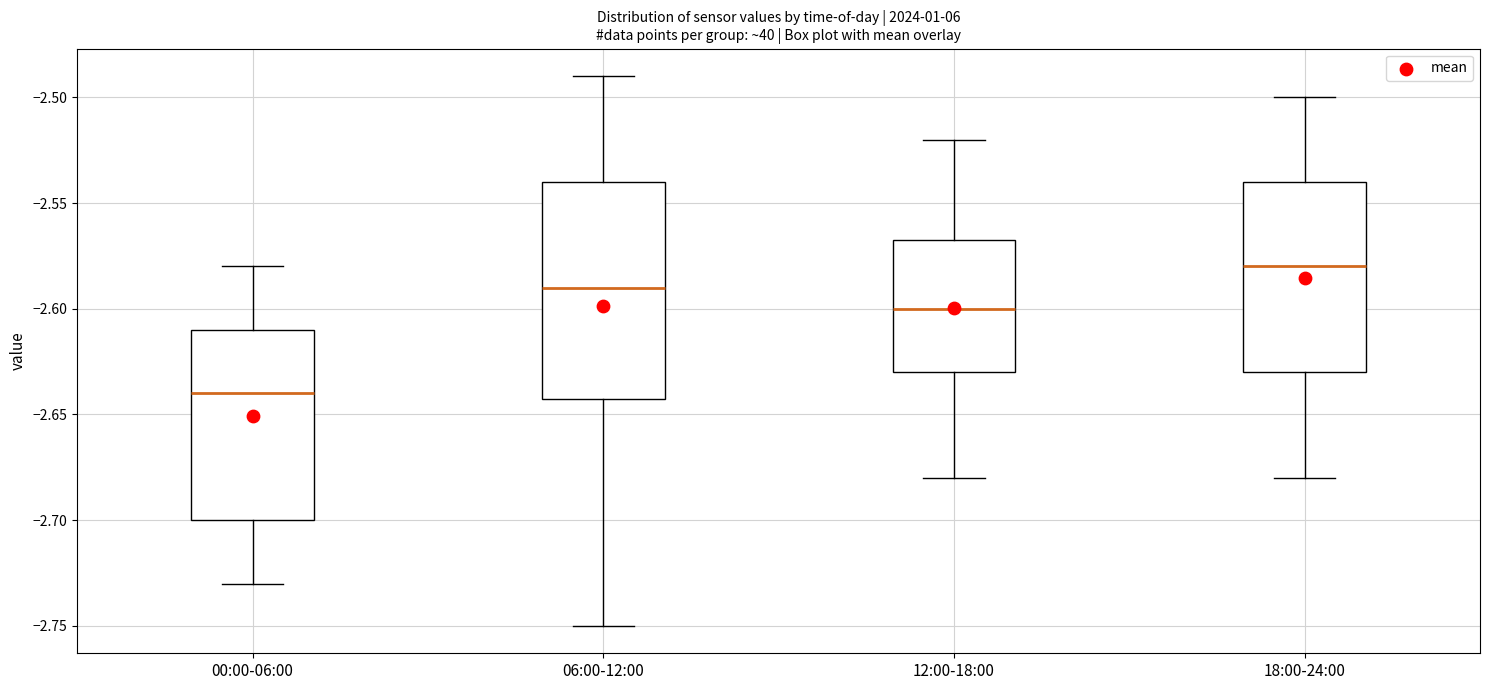

Reading left to right, transcribe this box plot: for each box, give where its median line is, the range the box spans, and where its two whiskers end, as read against the y-axis. The values are not printed on the chart, so give them approximately, as read against the axis.

00:00-06:00: median -2.640, box -2.700 to -2.610, whiskers -2.730 to -2.580
06:00-12:00: median -2.590, box -2.640 to -2.540, whiskers -2.750 to -2.490
12:00-18:00: median -2.600, box -2.630 to -2.565, whiskers -2.680 to -2.520
18:00-24:00: median -2.580, box -2.630 to -2.540, whiskers -2.680 to -2.500